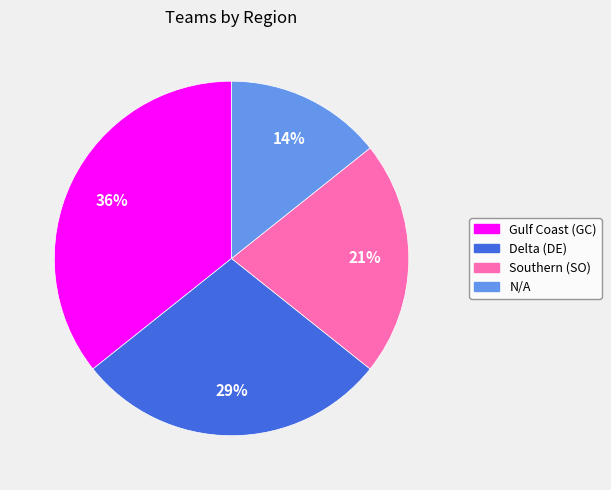

Which slice is the smallest?

N/A